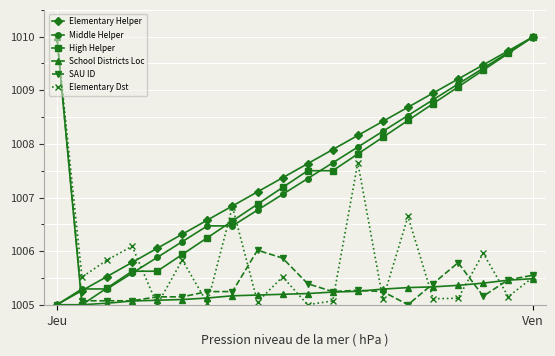

At how many categories does at least one series exceed 1007?

13